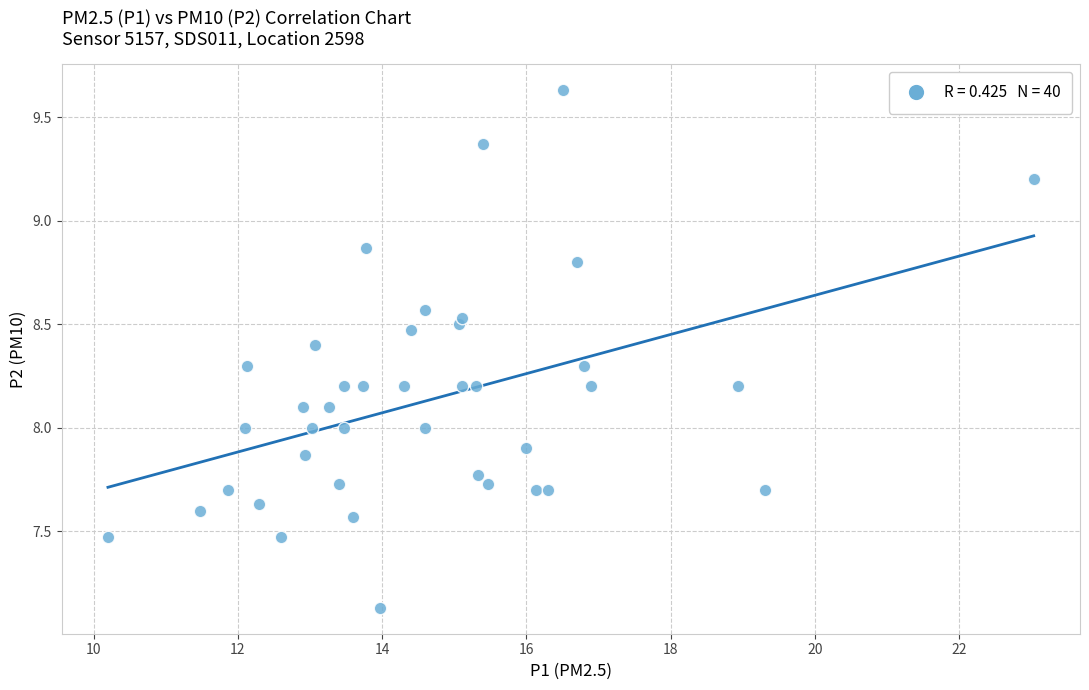

What is the range of X values (max minus min)?

12.8